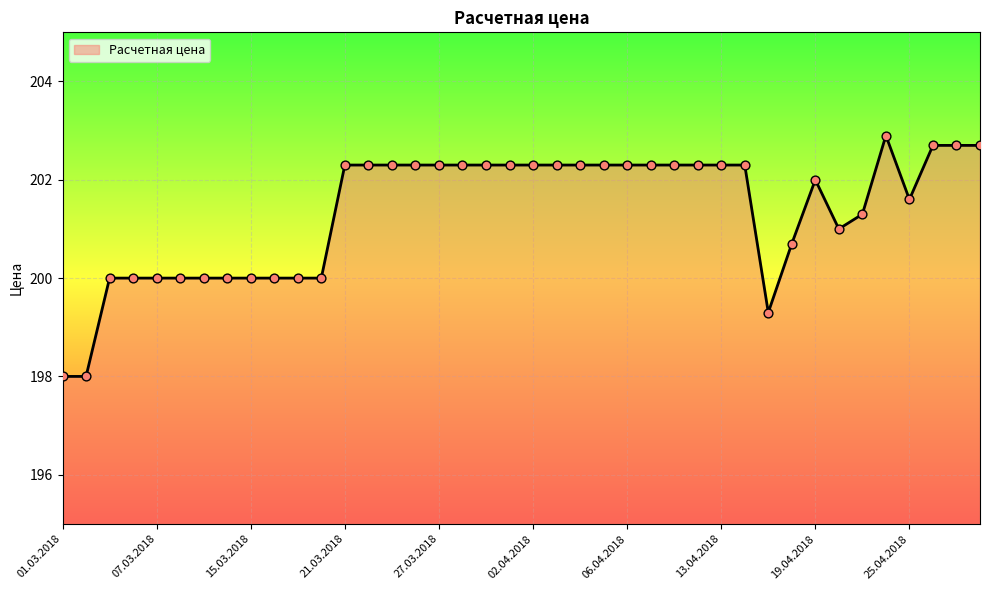

What is the maximum value shown in the chart?

202.9